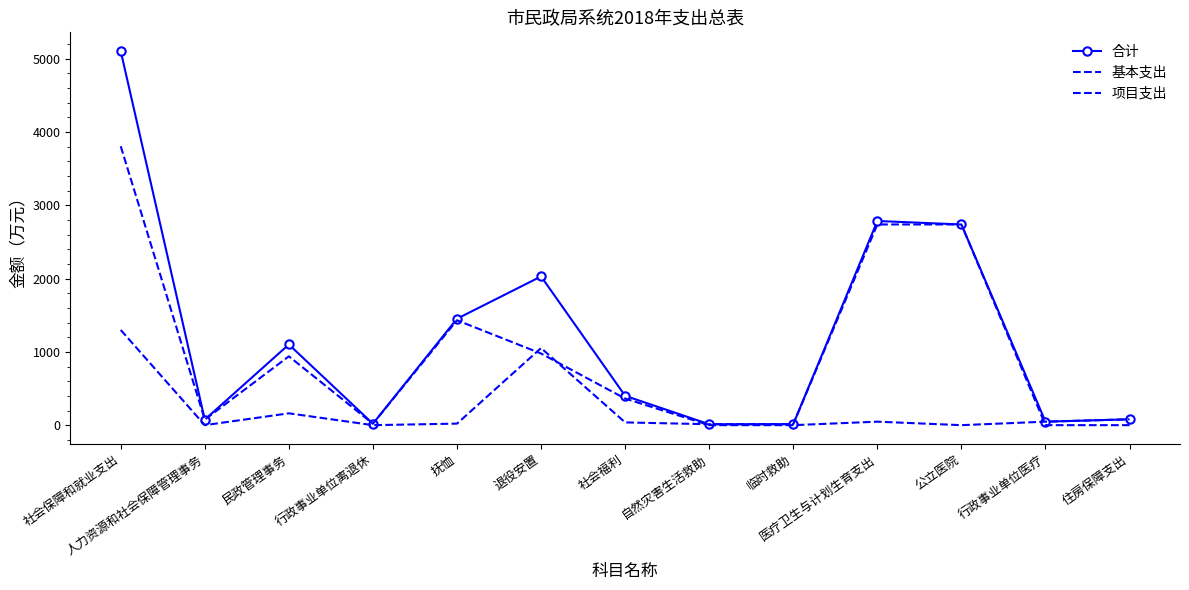

True or false: 合计 and 项目支出 cross at least once.

False